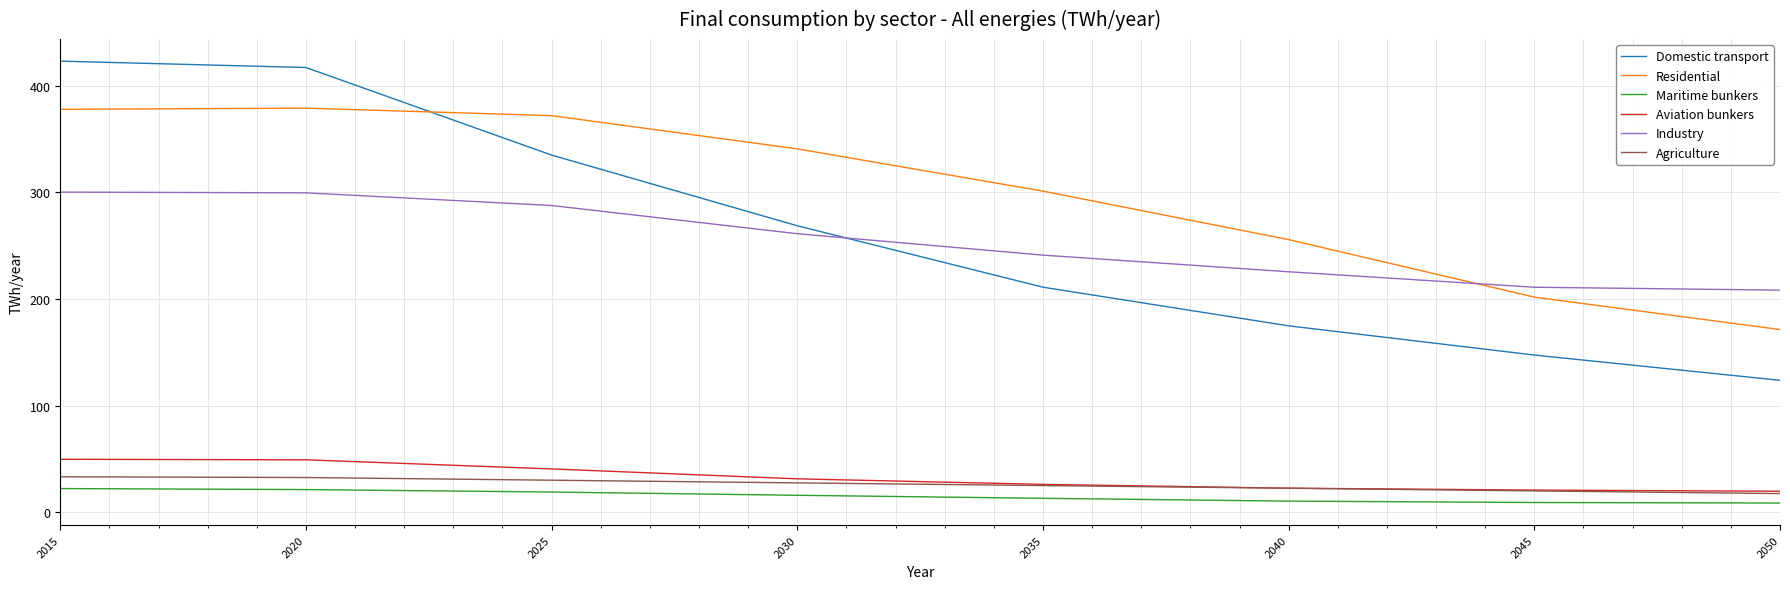

Which series has the widest spread of values?

Domestic transport